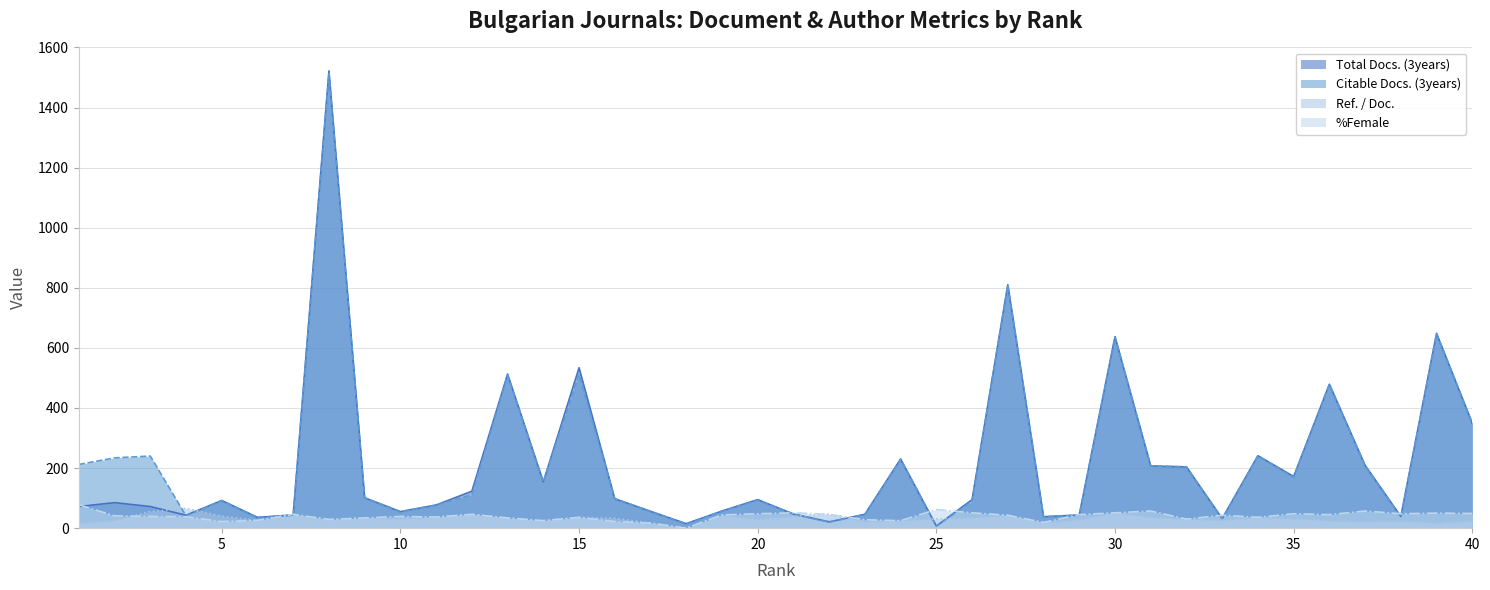

Is the value of Total Docs. (3years) at 23 greater than the value of Citable Docs. (3years) at 28?

Yes